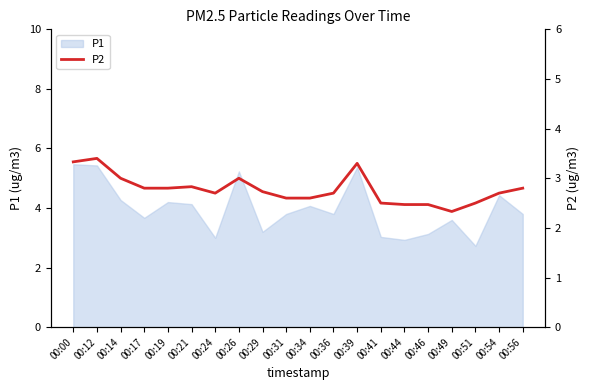

The value of P1 at 00:19 is 4.2. True or false?

True